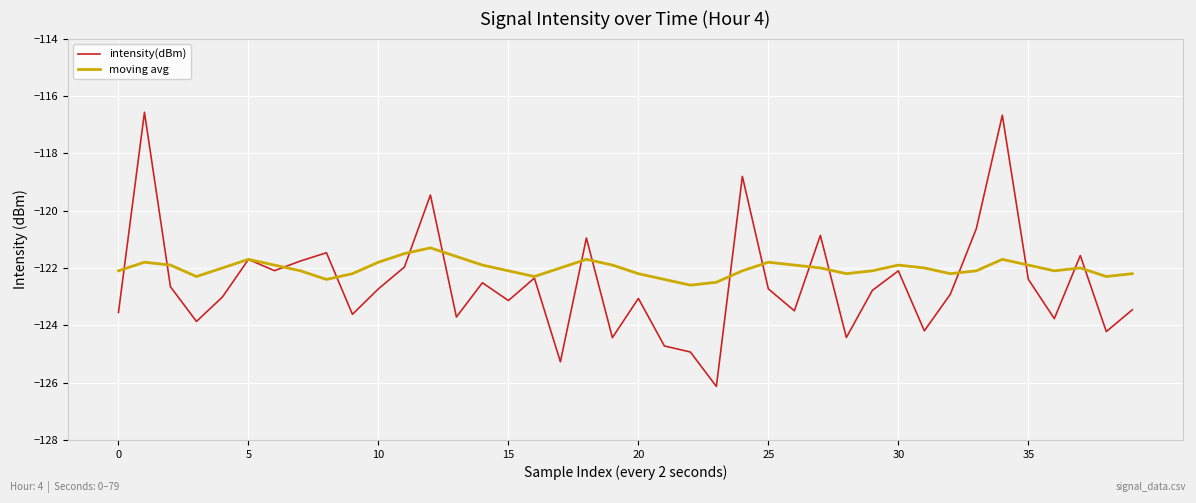

Which series has the largest range (max minus min)?

intensity(dBm)